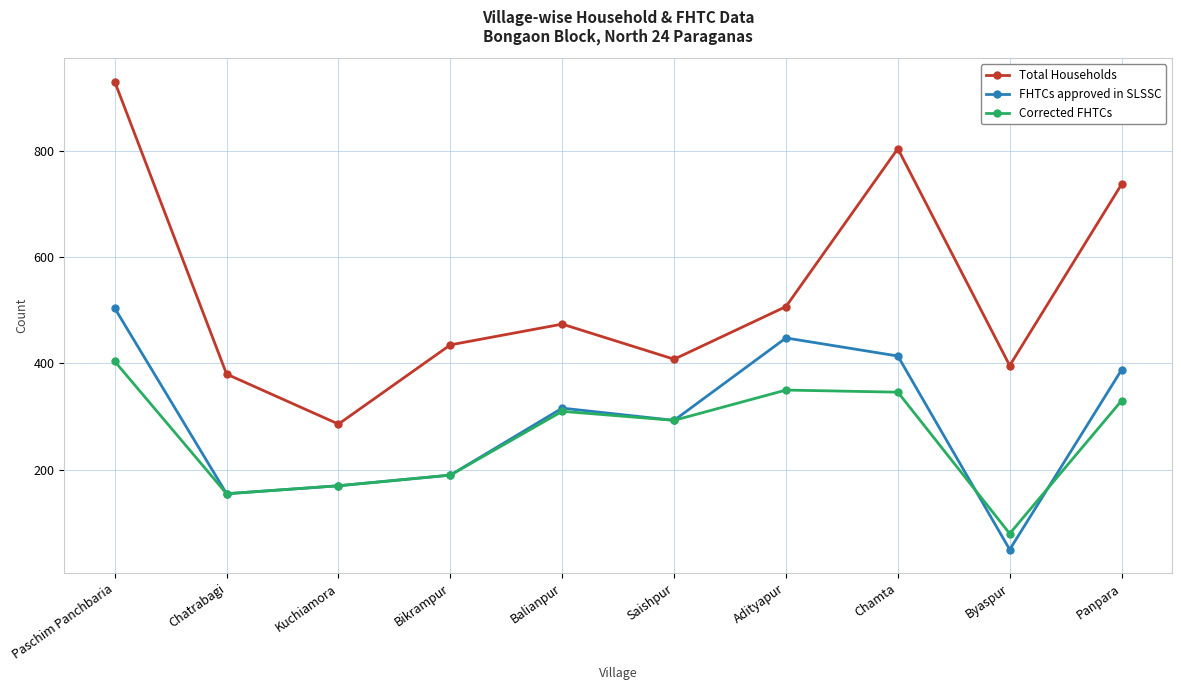

Is the value of Total Households at Saishpur greater than the value of Corrected FHTCs at Byaspur?

Yes